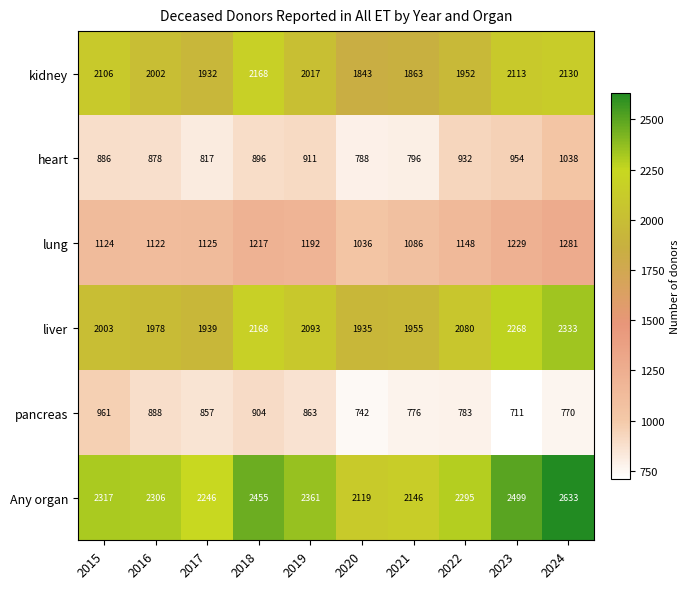

Which series has the largest total across all categories?

Any organ